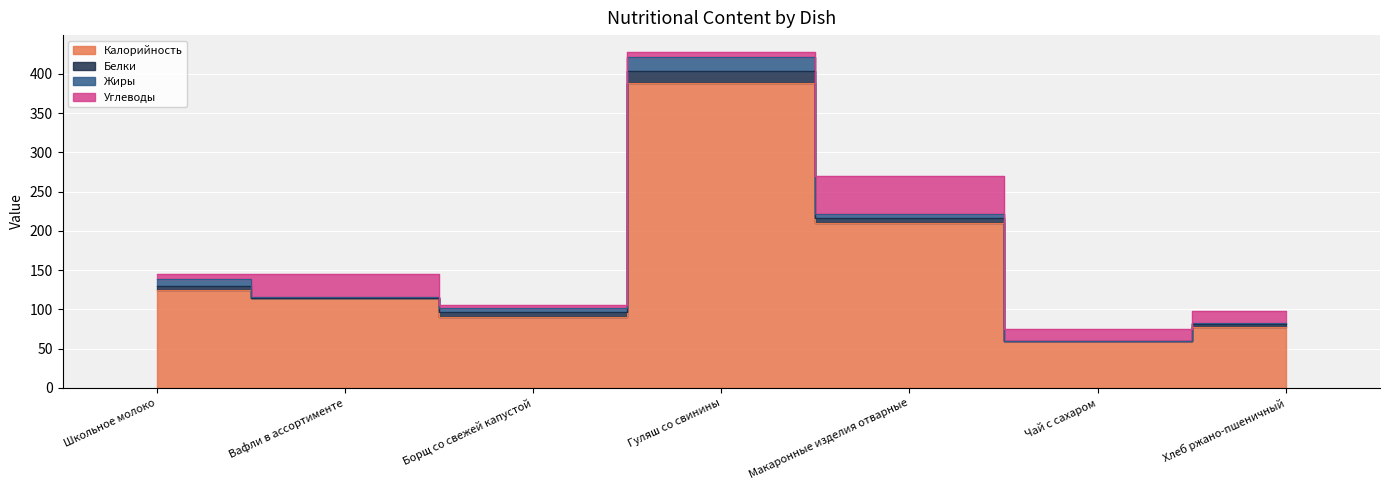

What is the value of the Углеводы point at the 3rd from the left?

3